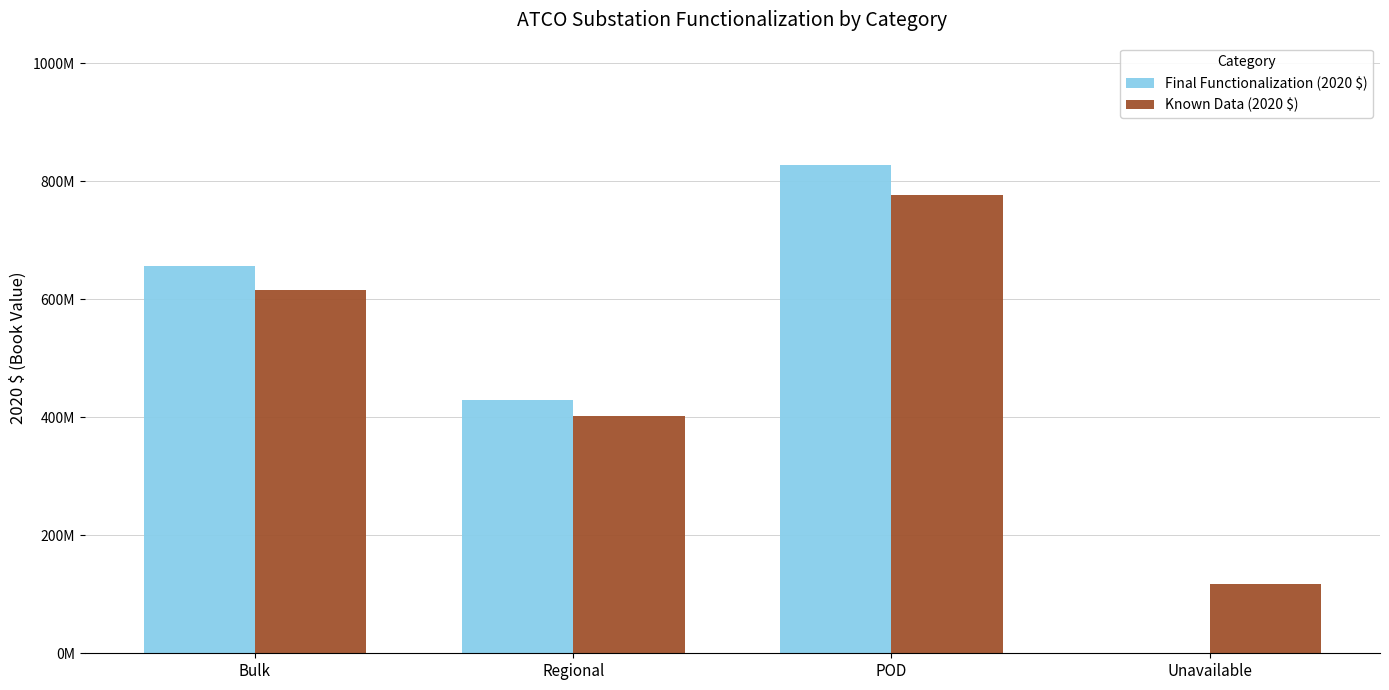

Is the value of Final Functionalization (2020 $) at Regional greater than the value of Known Data (2020 $) at Regional?

Yes